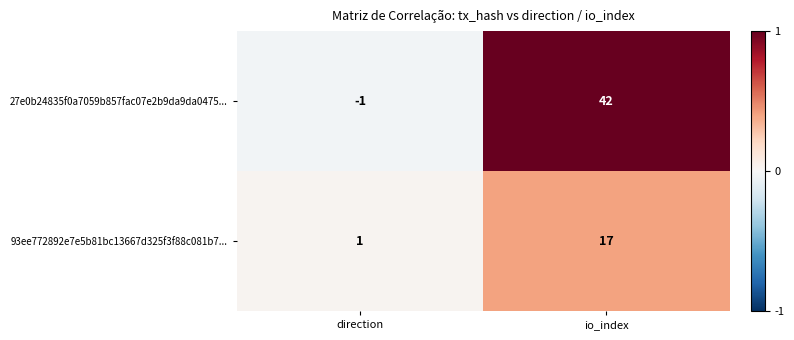

Between direction and io_index, which series saw the biggest shift?

27e0b24835f0a7059b857fac07e2b9da9da0475...